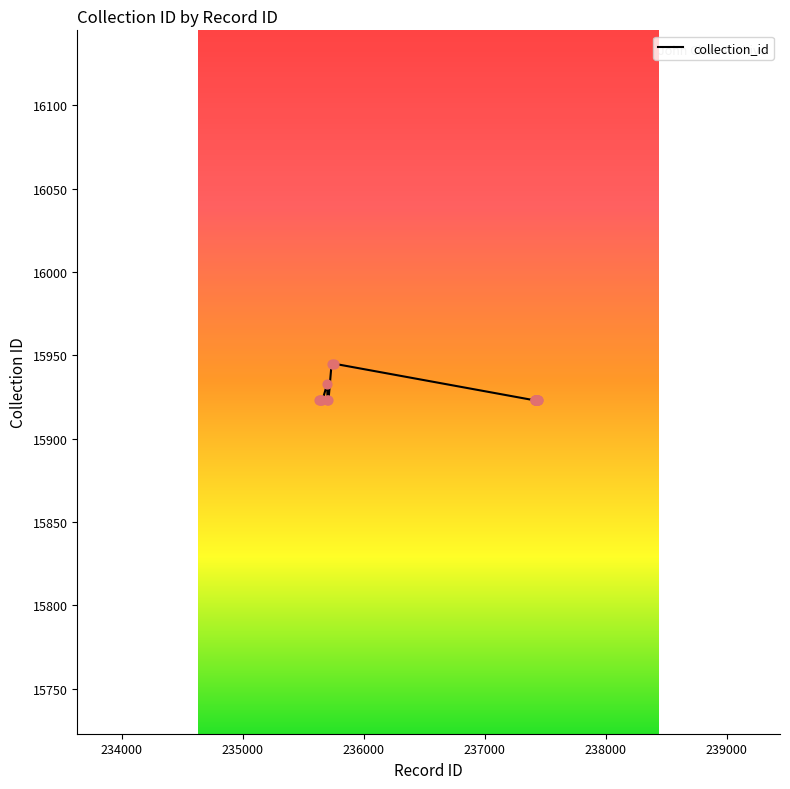

What is the smallest value displayed?

15923